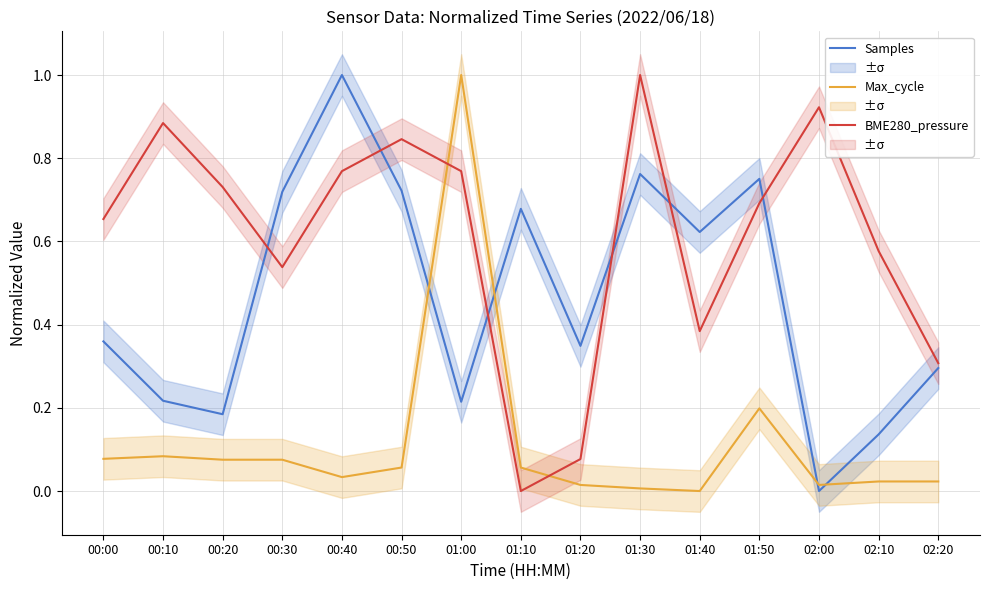

Reading left to right, list all the values displayed in this chart.

Samples: 0.4	0.2	0.2	0.7	1.0	0.7	0.2	0.7	0.3	0.8	0.6	0.8	0.0	0.1	0.3
Max_cycle: 0.1	0.1	0.1	0.1	0.0	0.1	1.0	0.1	0.0	0.0	0.0	0.2	0.0	0.0	0.0
BME280_pressure: 0.7	0.9	0.7	0.5	0.8	0.8	0.8	0.0	0.1	1.0	0.4	0.7	0.9	0.6	0.3